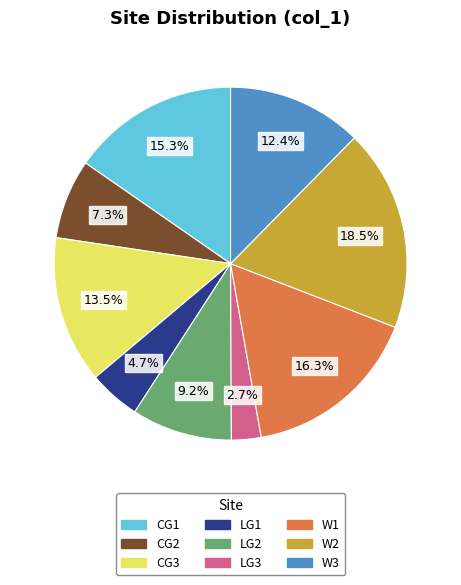

How many slices are in this pie chart?

9